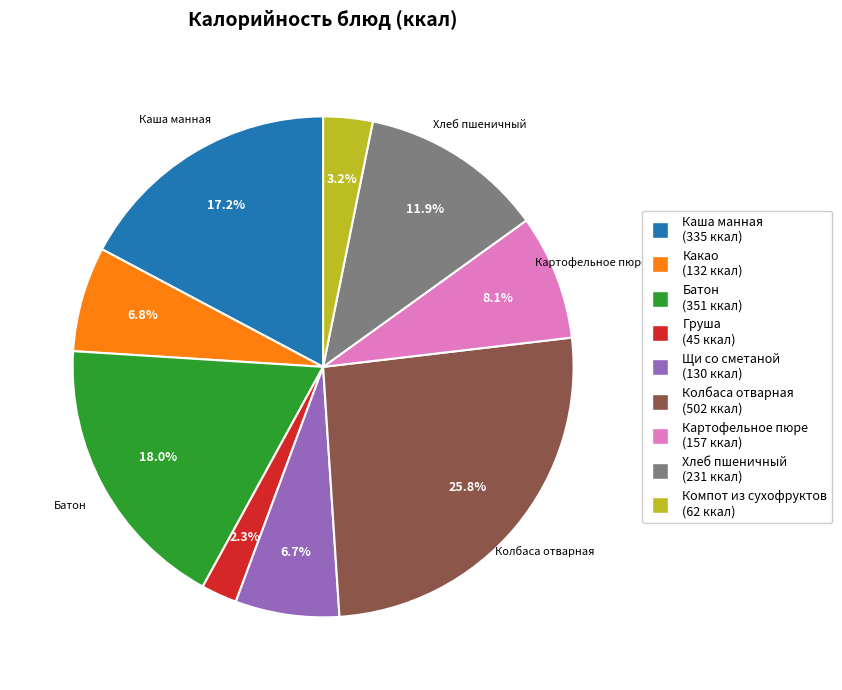

Does any single category account for the majority?

No